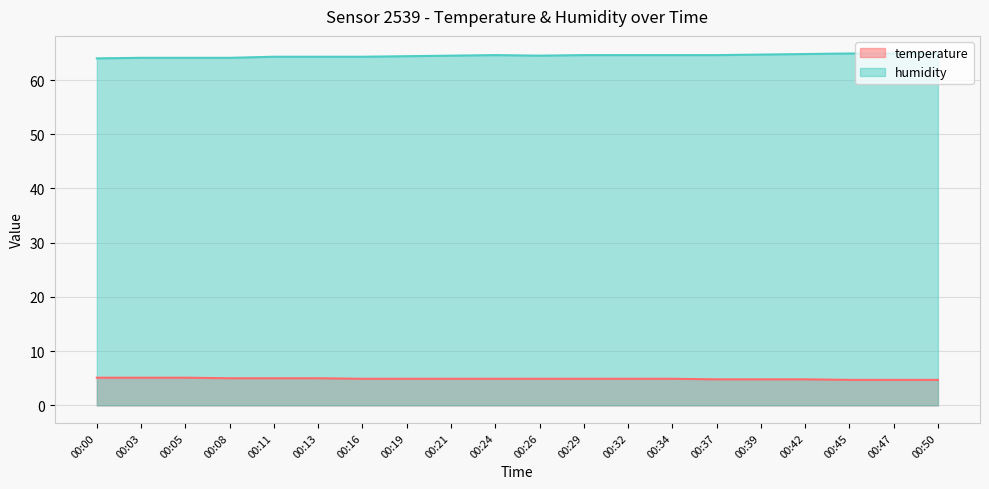

What is the value of the humidity point at the 1st from the left?

64.0